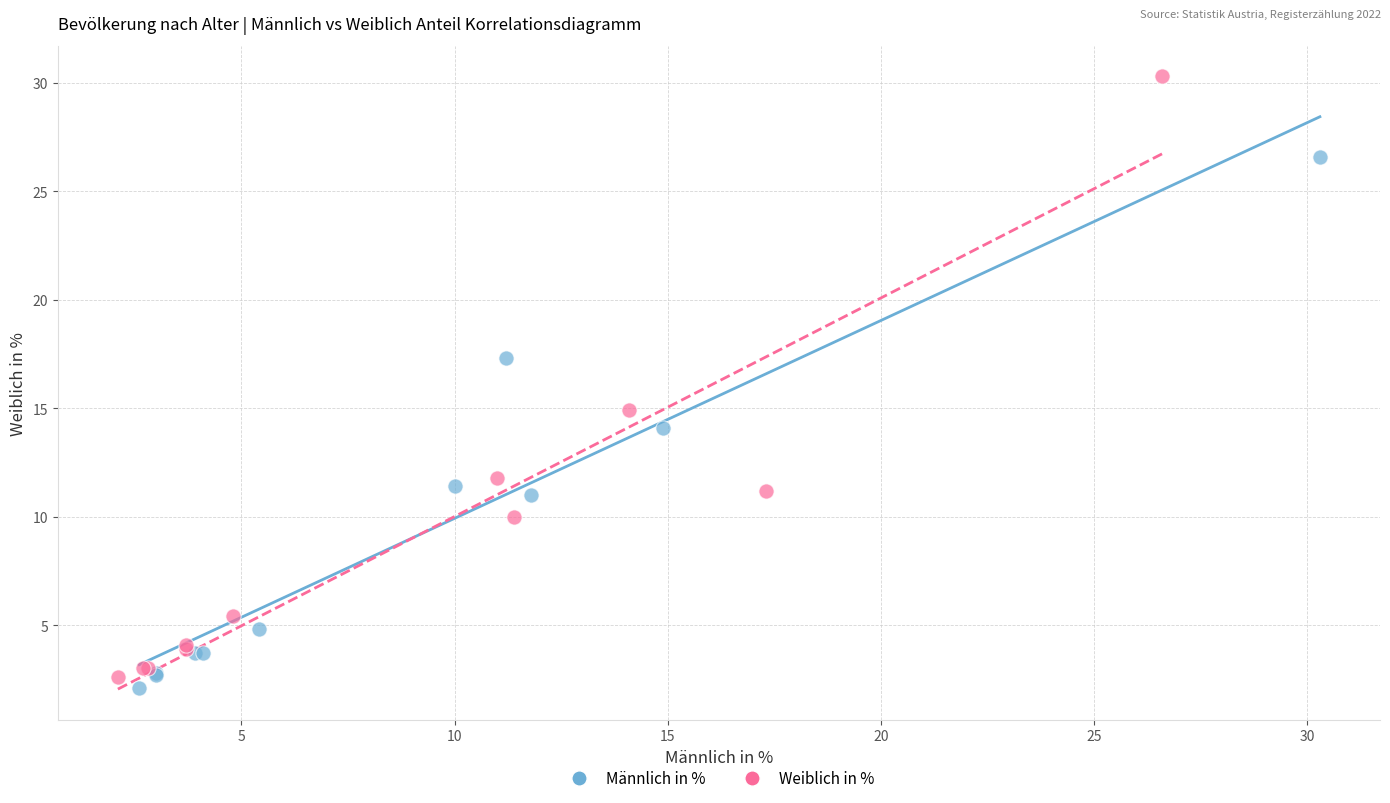

Which series has the largest Y range (max minus min)?

Weiblich in %